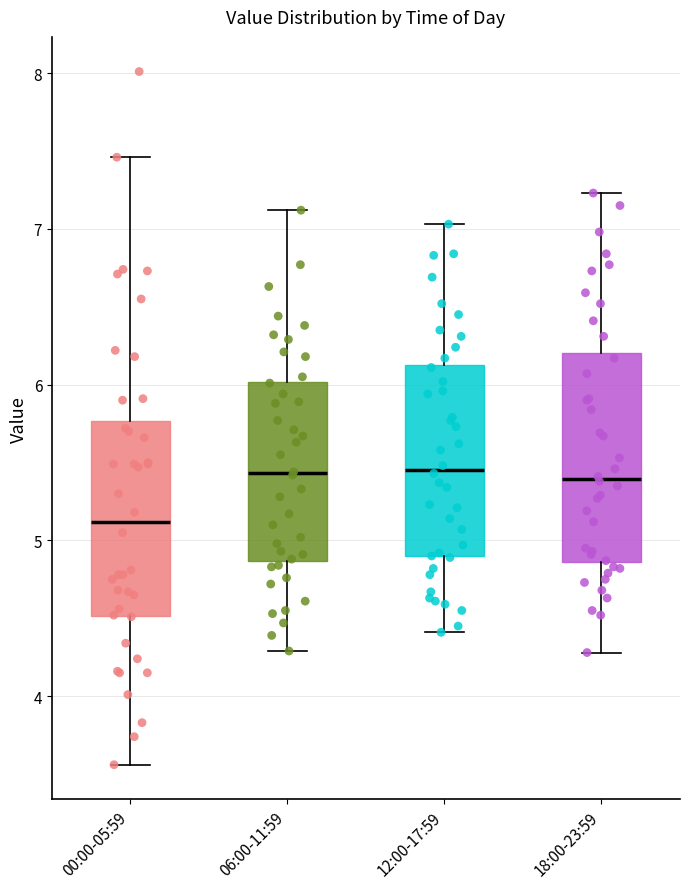

Reading left to right, read every box against the y-axis: the position of its median line, the range the box covers, and the ends of its whiskers. The values are not printed on the chart, so give them approximately, as read against the axis.

00:00-05:59: median 5.1, box 4.5 to 5.8, whiskers 3.6 to 7.5
06:00-11:59: median 5.4, box 4.9 to 6.0, whiskers 4.3 to 7.1
12:00-17:59: median 5.5, box 4.9 to 6.1, whiskers 4.4 to 7.0
18:00-23:59: median 5.4, box 4.9 to 6.2, whiskers 4.3 to 7.2